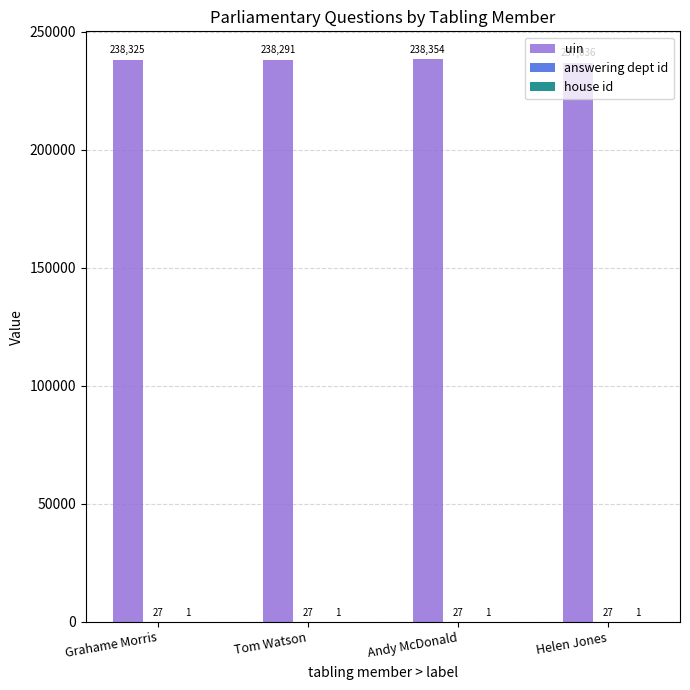

What is the total value across all series at Andy McDonald?

238382